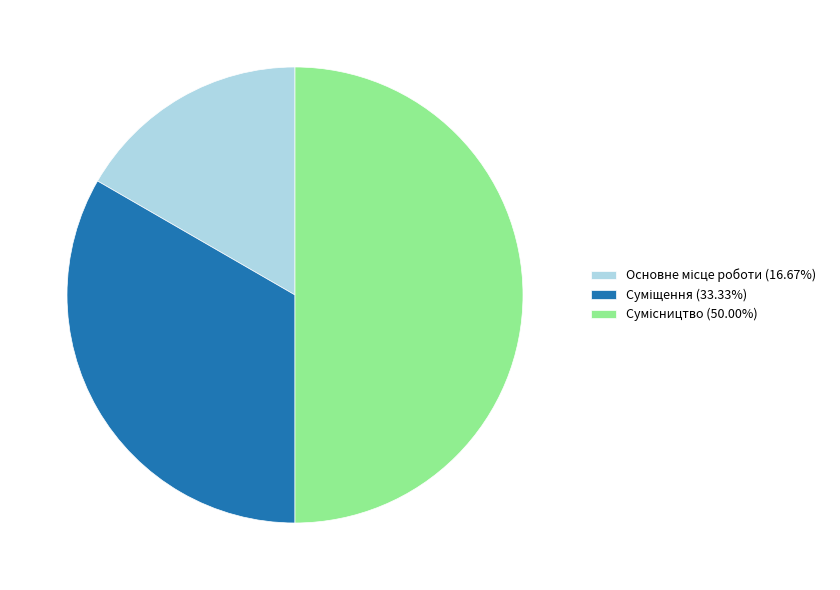

Is there a majority slice in this chart?

No